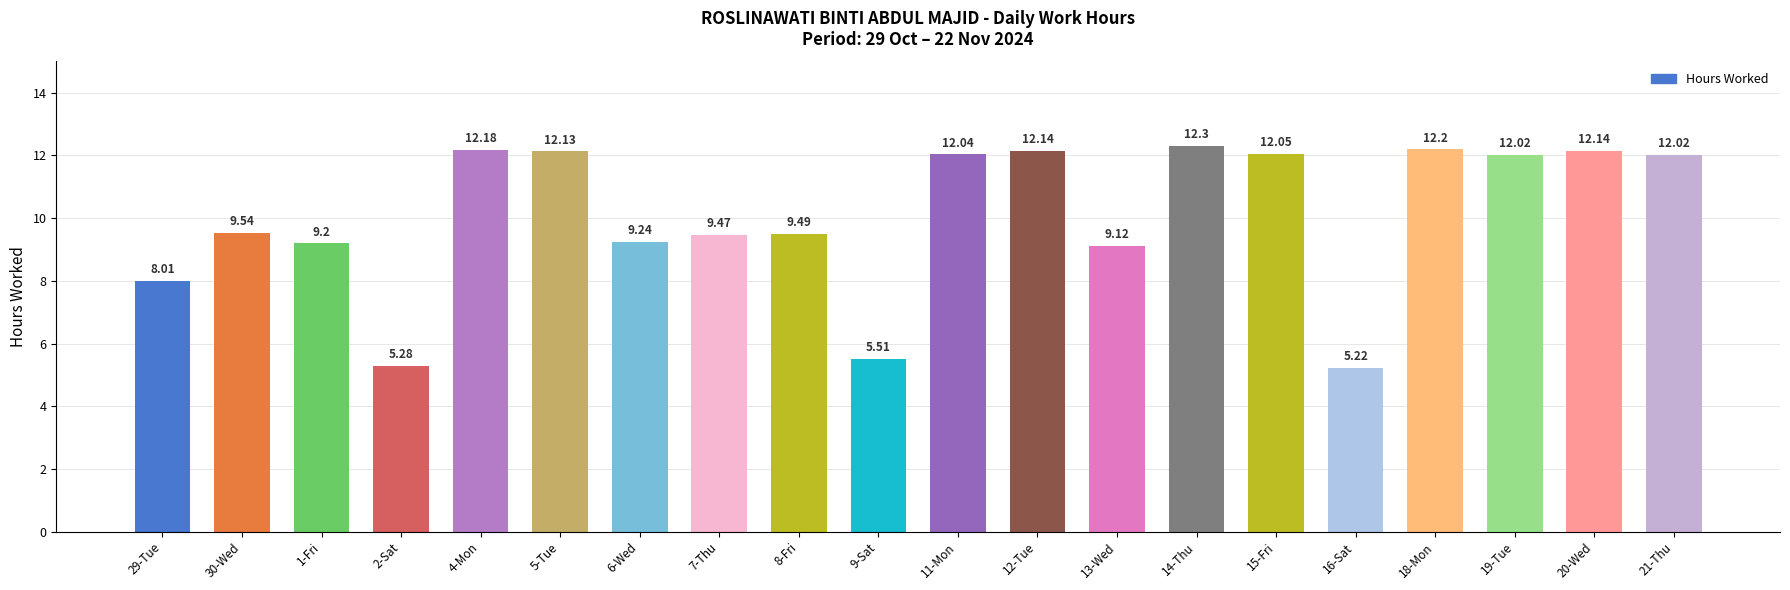

What is the average value?

10.1